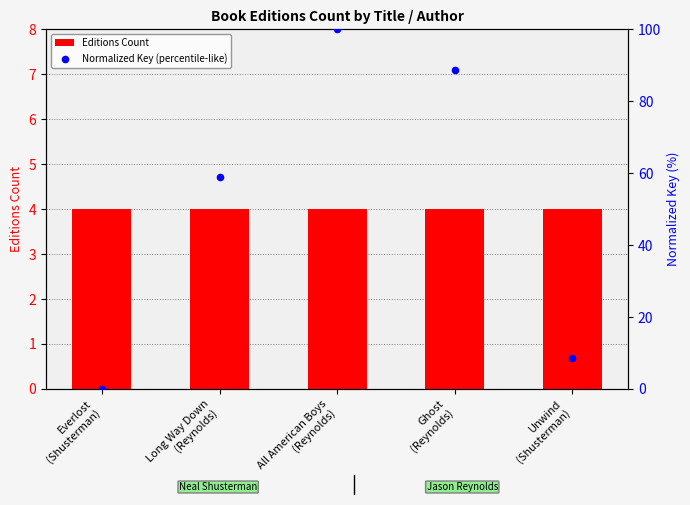

What is the change in value from Ghost
(Reynolds) to Unwind
(Shusterman)?

-80.1